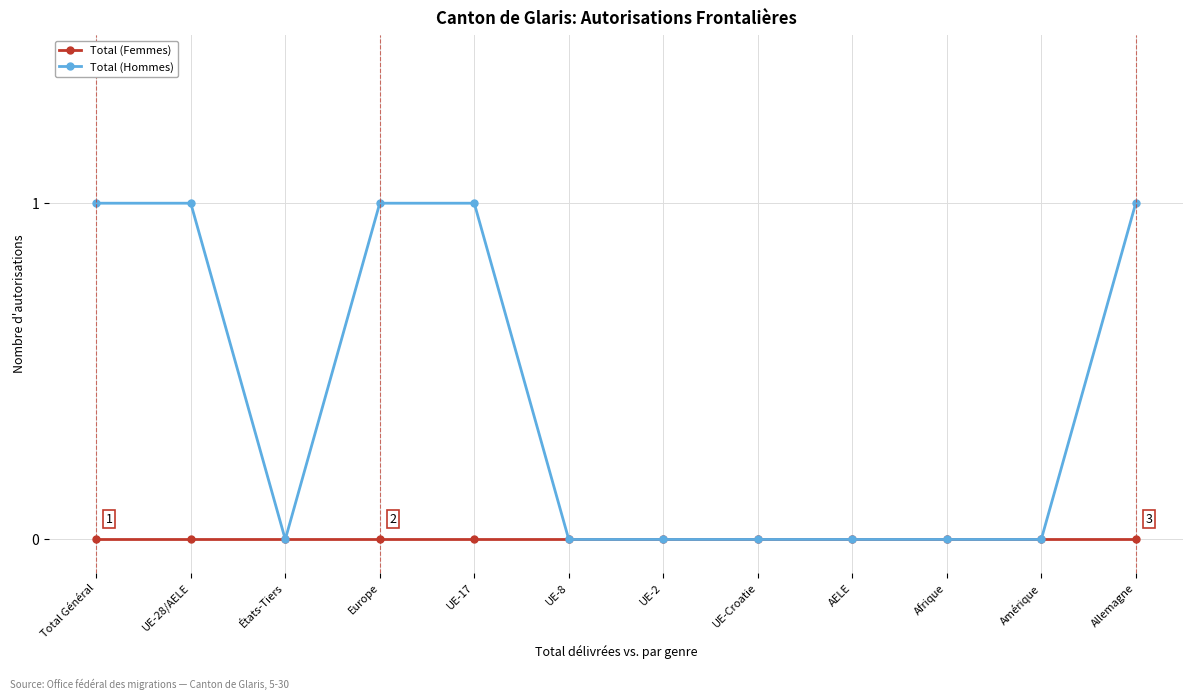

What is the total value across all series at Europe?

1